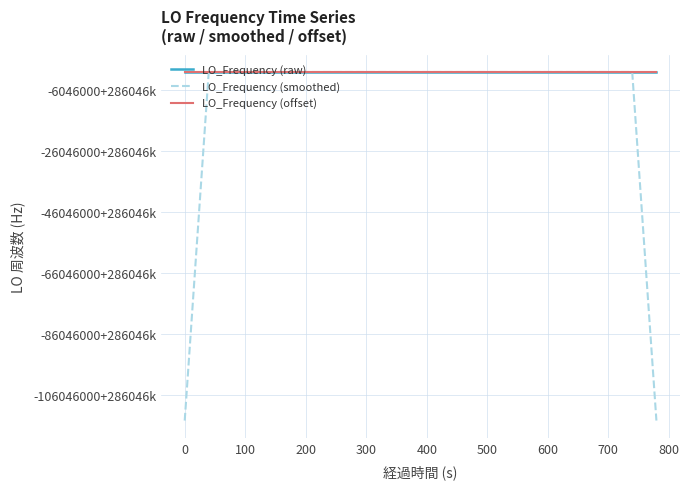

What are all the series names shown in the legend?

LO_Frequency (raw), LO_Frequency (smoothed), LO_Frequency (offset)